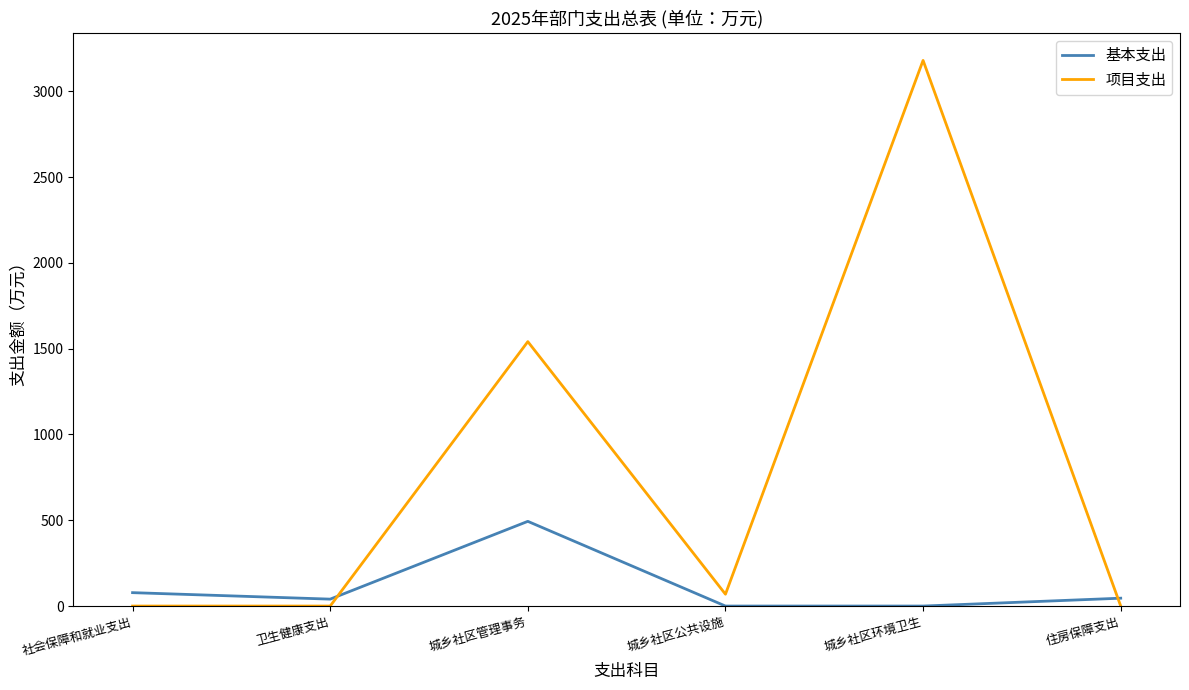

Where is the first local minimum for 基本支出?

卫生健康支出